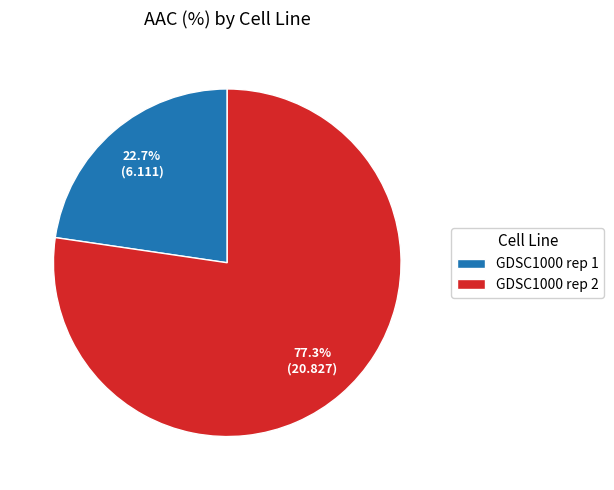

To the nearest percent, what portion does GDSC1000 rep 2 represent?

77%